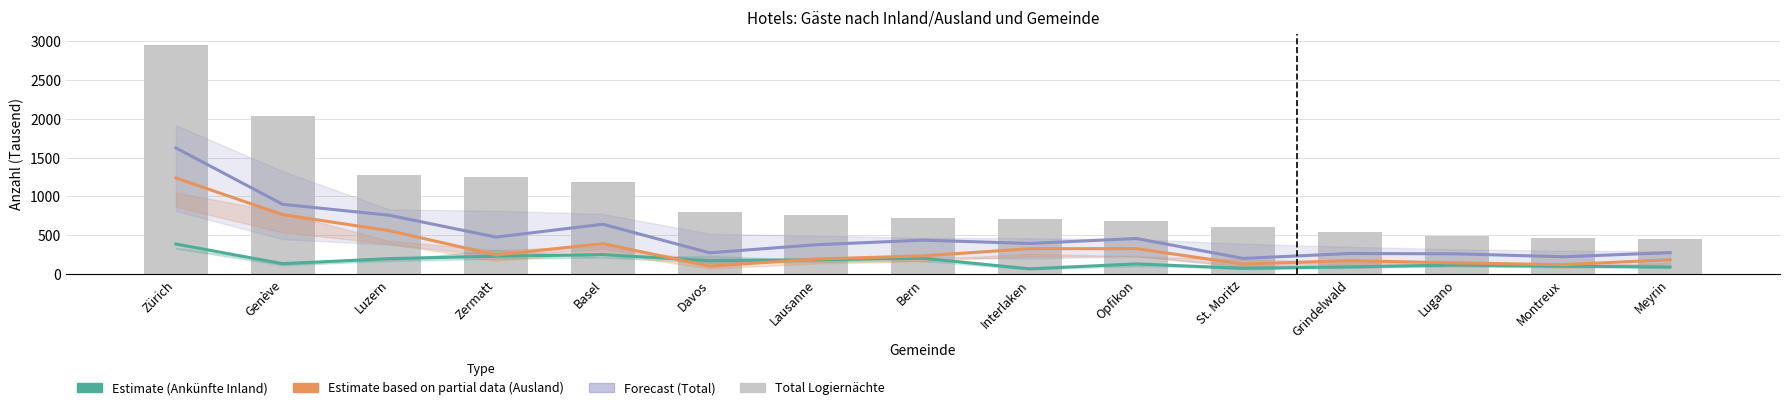

Does the chart contain stacked bars?

No